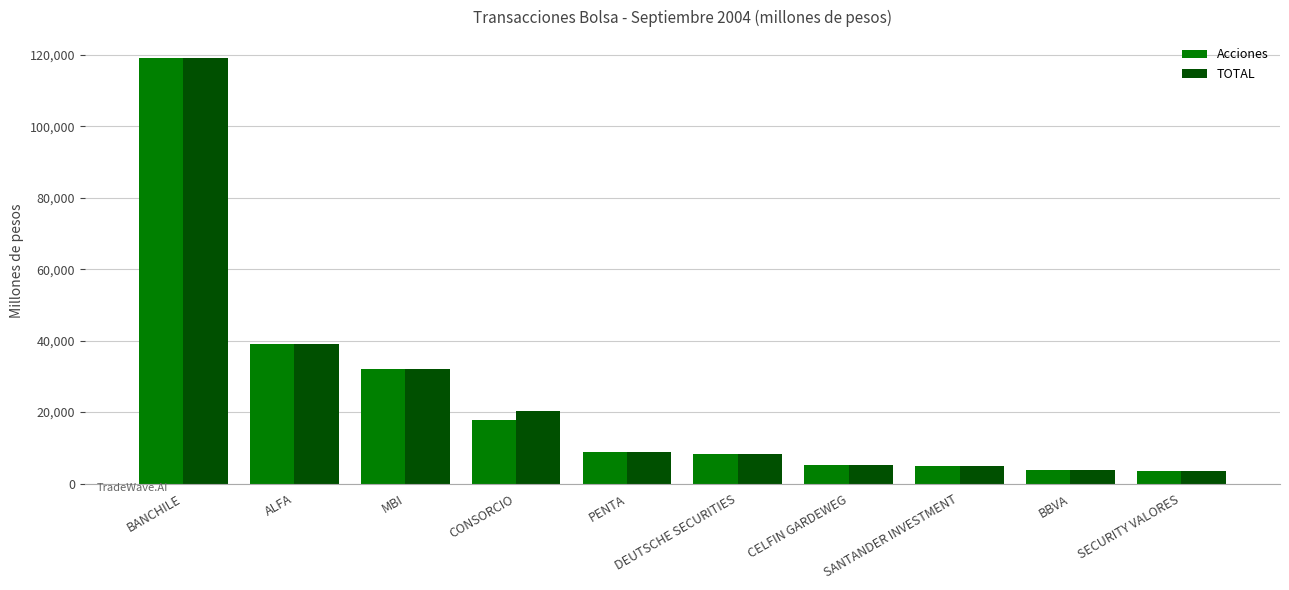

The value of TOTAL at PENTA is 2850. True or false?

False